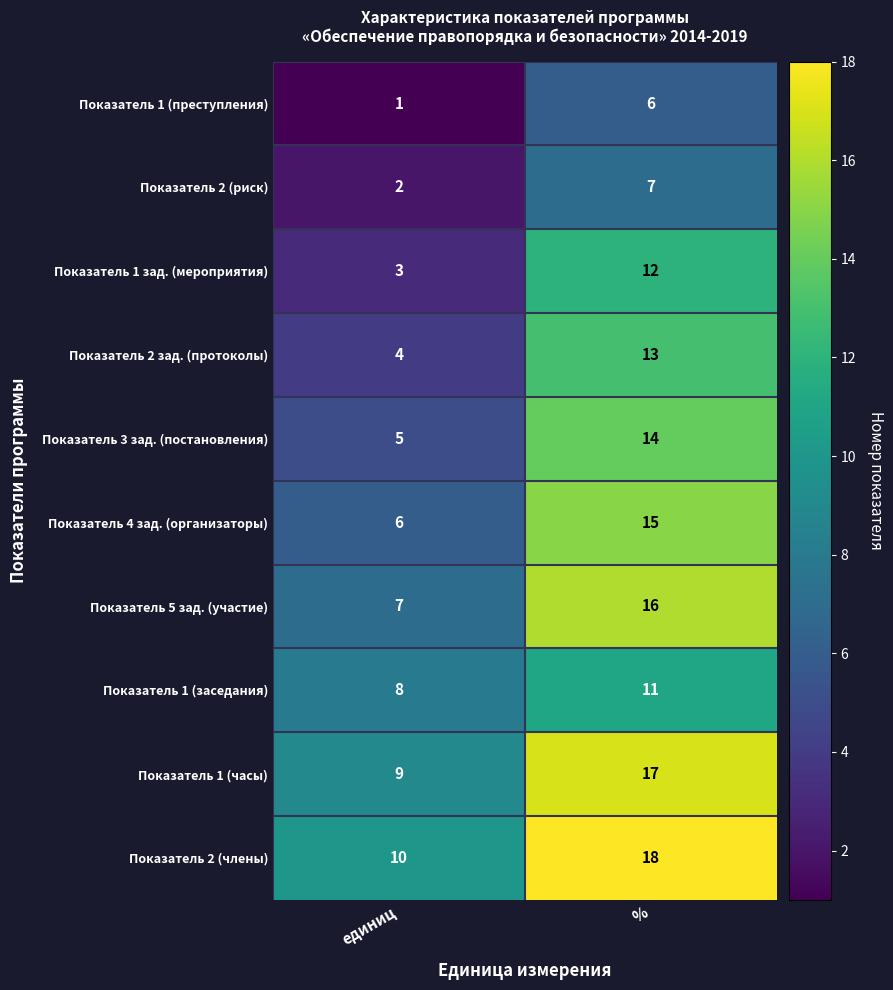

Rank the series at единиц from highest to lowest value.

Показатель 2 (члены), Показатель 1 (часы), Показатель 1 (заседания), Показатель 5 зад. (участие), Показатель 4 зад. (организаторы), Показатель 3 зад. (постановления), Показатель 2 зад. (протоколы), Показатель 1 зад. (мероприятия), Показатель 2 (риск), Показатель 1 (преступления)